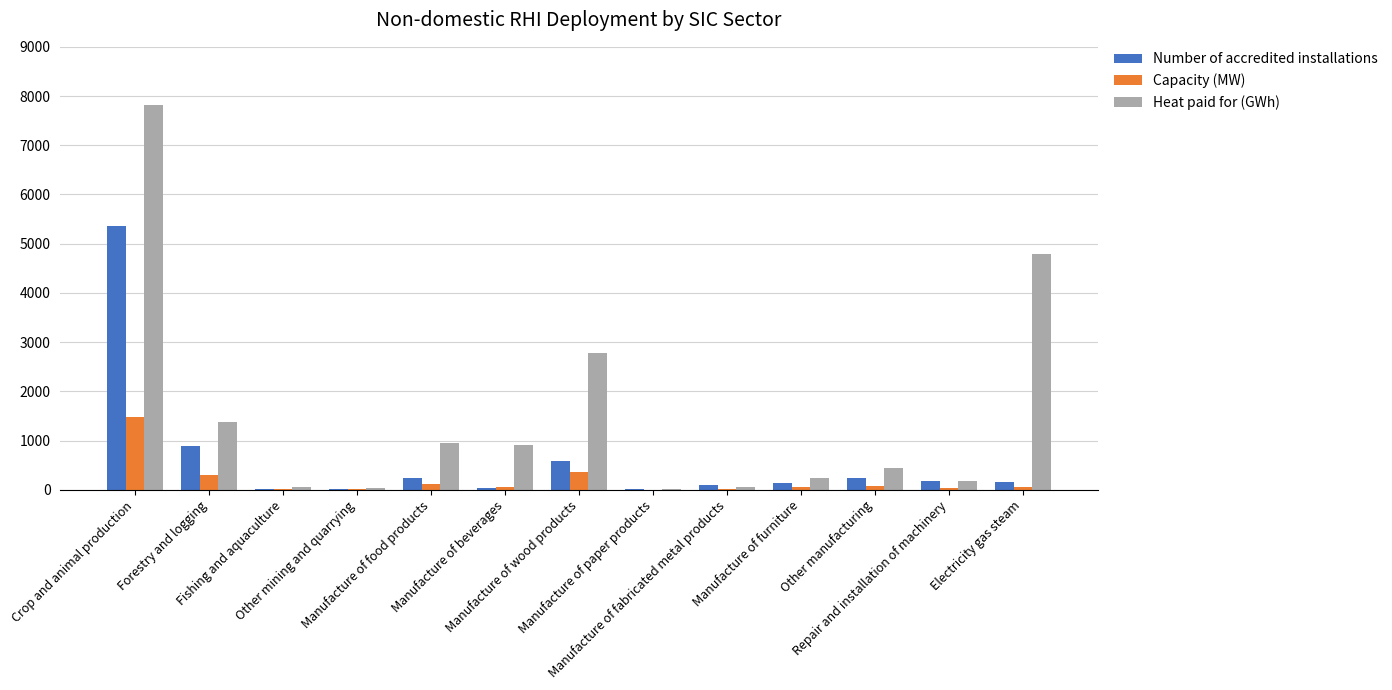

What value does the Capacity (MW) series have at Electricity gas steam?

59.3